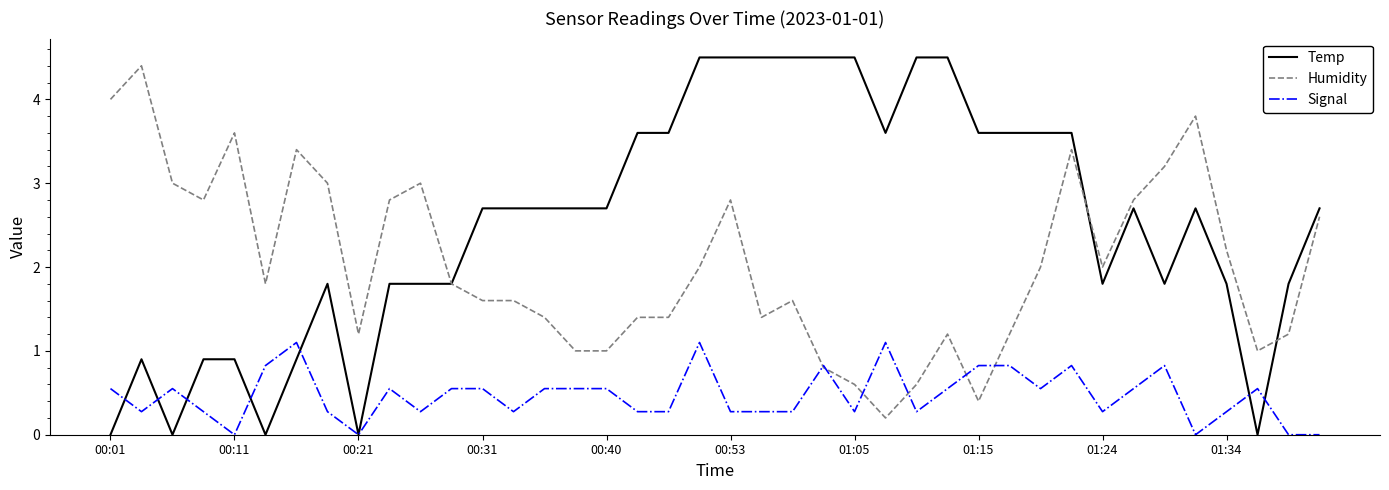

What is the maximum value shown in the chart?

4.5